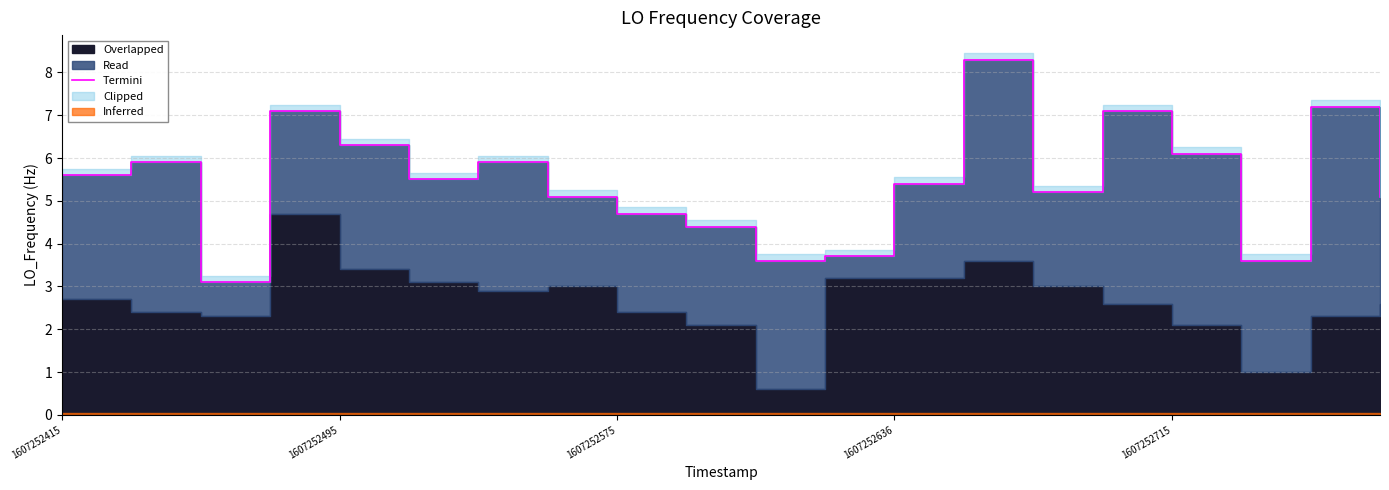

What is the label of the 2nd point from the right?

18